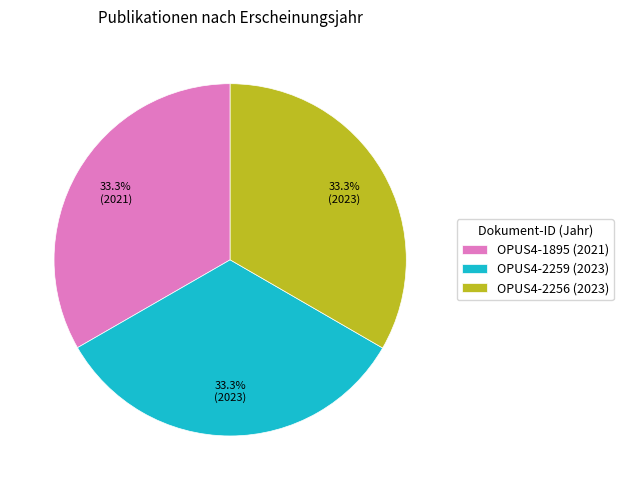

How many segments does this pie chart have?

3